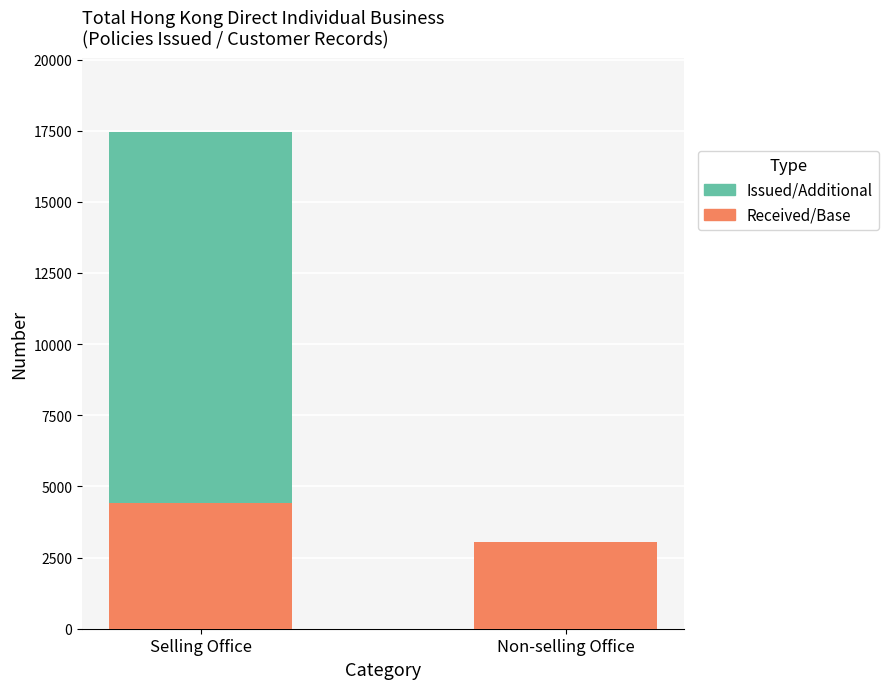

What is the highest value of the Received/Base series?

4425